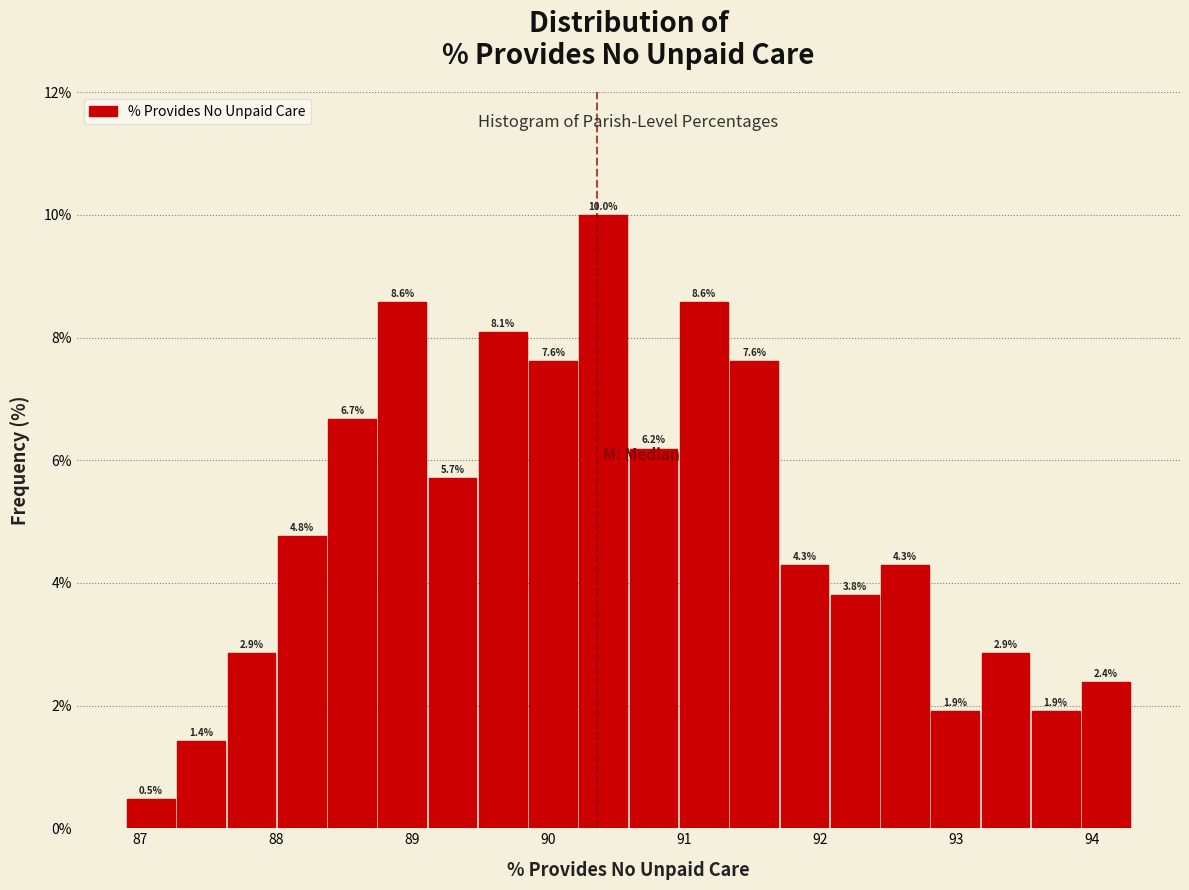

Read against the x-axis, roughly where is the centre of the tallest bar?

90.4